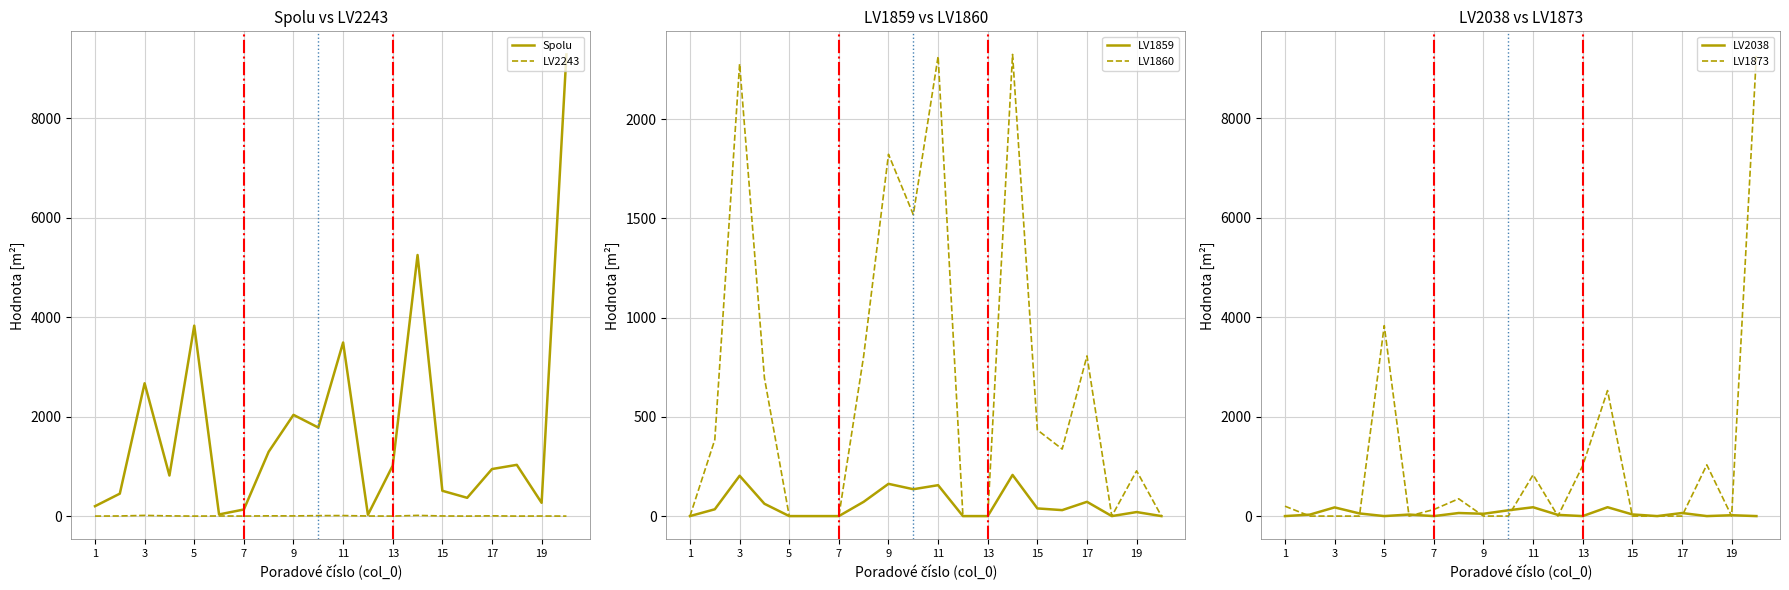

How many data points in Spolu are above 1015?

10